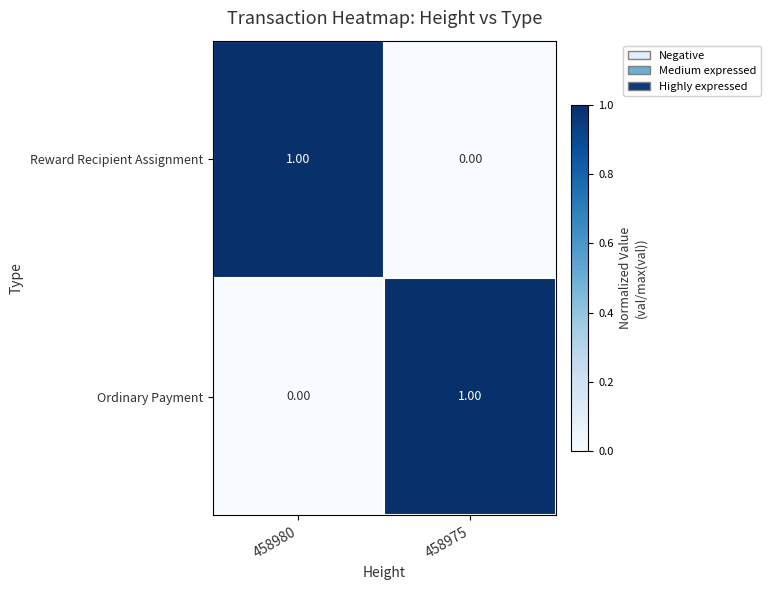

Is the value of Ordinary Payment at 458980 greater than the value of Reward Recipient Assignment at 458980?

No